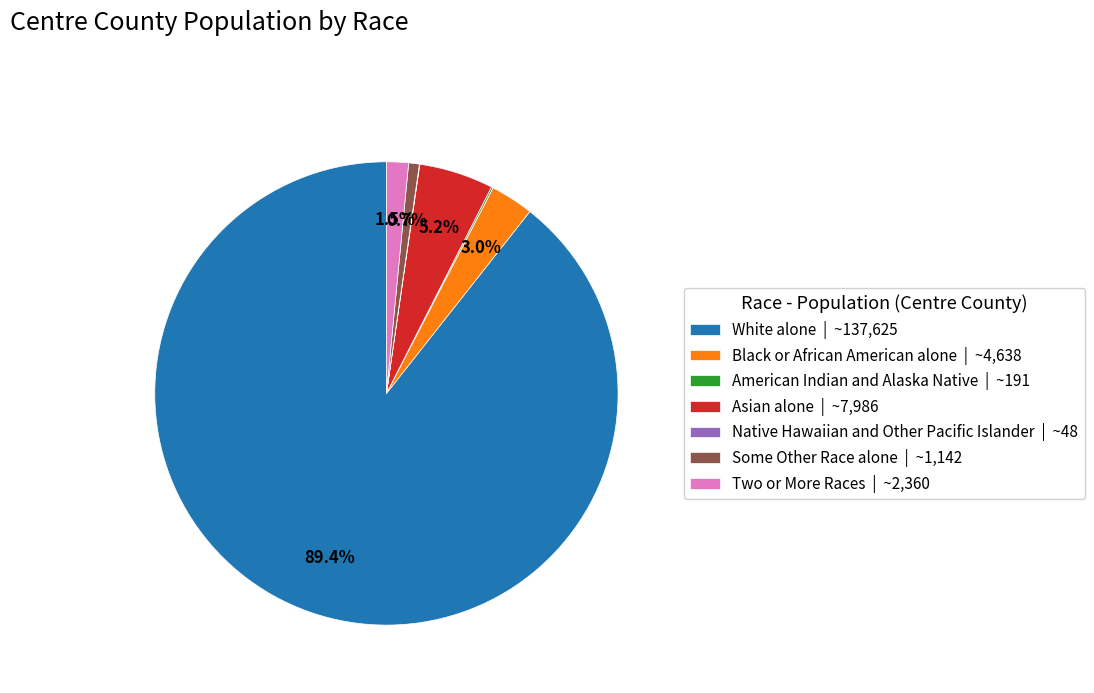

Which has a higher value, White alone | ~137,625 or Two or More Races | ~2,360?

White alone | ~137,625